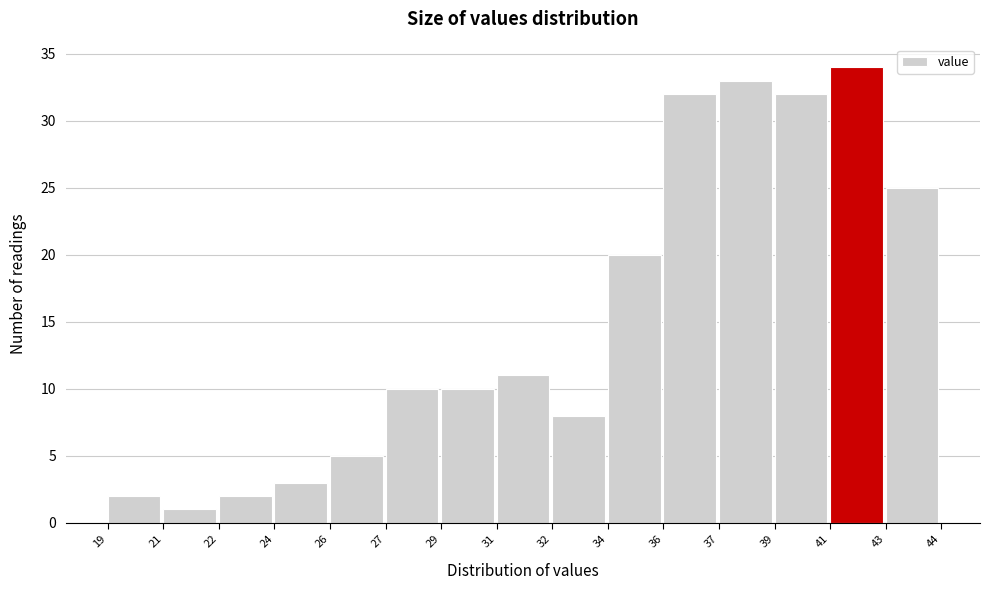

Reading left to right, list all the values displayed in this chart.

19=2	21=1	22=2	24=3	26=5	27=10	29=10	31=11	32=8	34=20	36=32	37=33	39=32	41=34	43=25